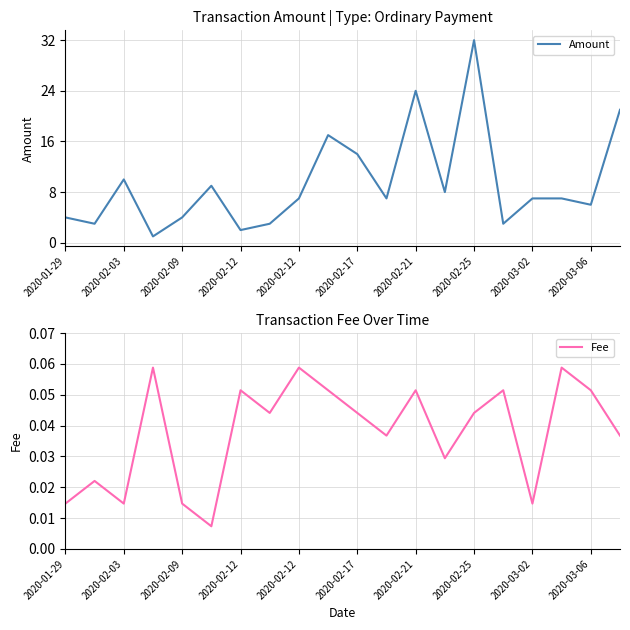

At which category is the sum across all series the highest?

14